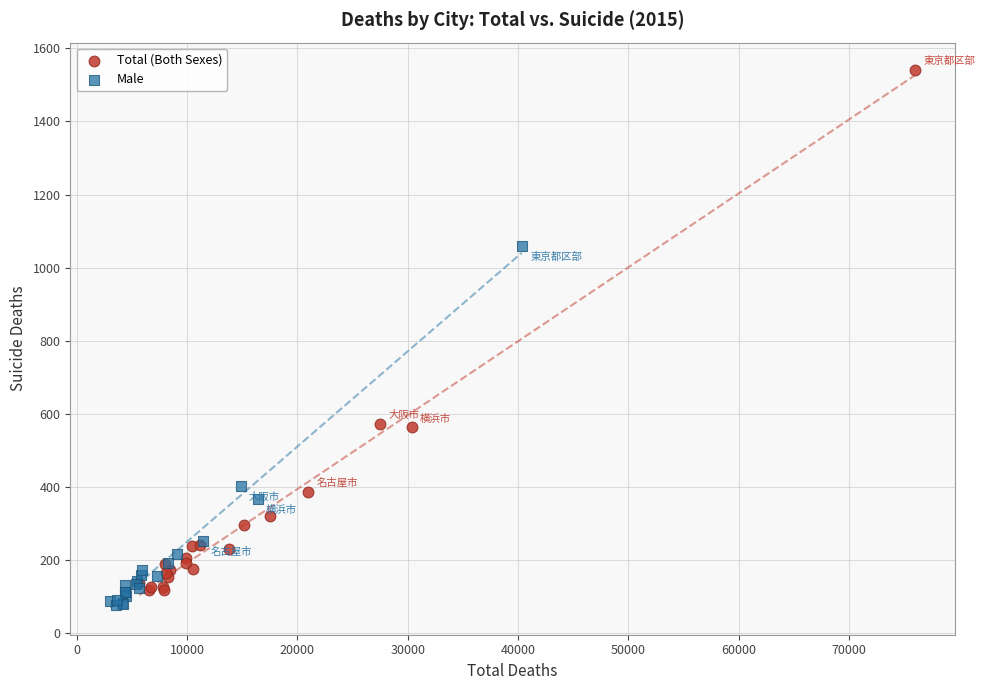

Which series reaches the minimum Y coordinate?

Male